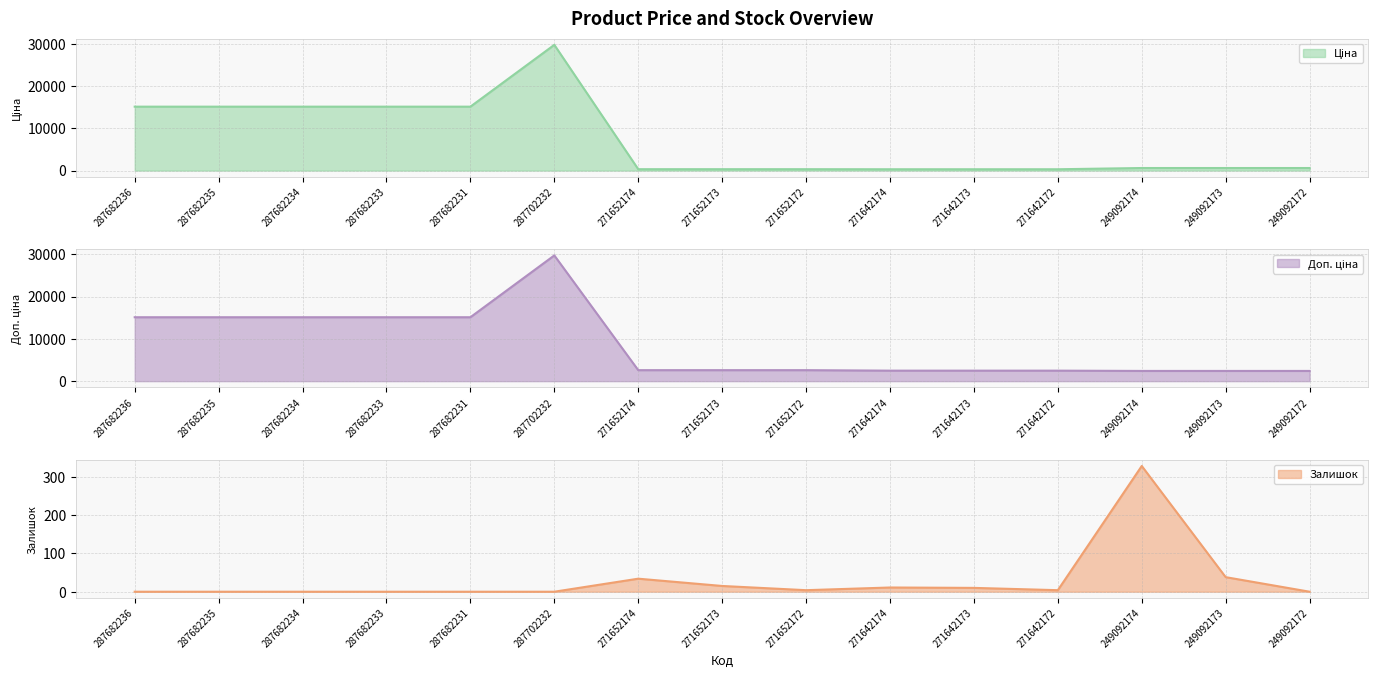

In Доп. ціна, how many points are higher than both neighbors (excluding endpoints)?

1